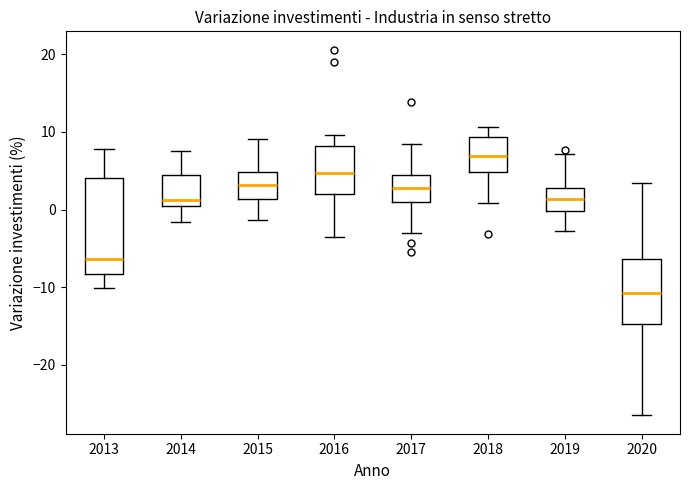

Reading left to right, read every box against the y-axis: the position of its median line, the range the box covers, and the ends of its whiskers. The values are not printed on the chart, so give them approximately, as read against the axis.

2013: median -6, box -8 to 4, whiskers -10 to 8
2014: median 1 (just above the box's lower edge), box 1 to 4, whiskers -2 to 8
2015: median 3, box 1 to 5, whiskers -1 to 9
2016: median 5, box 2 to 8, whiskers -3 to 10
2017: median 3, box 1 to 4, whiskers -3 to 8
2018: median 7, box 5 to 9, whiskers 1 to 11
2019: median 1, box 0 to 3, whiskers -3 to 7
2020: median -11, box -15 to -6, whiskers -26 to 3